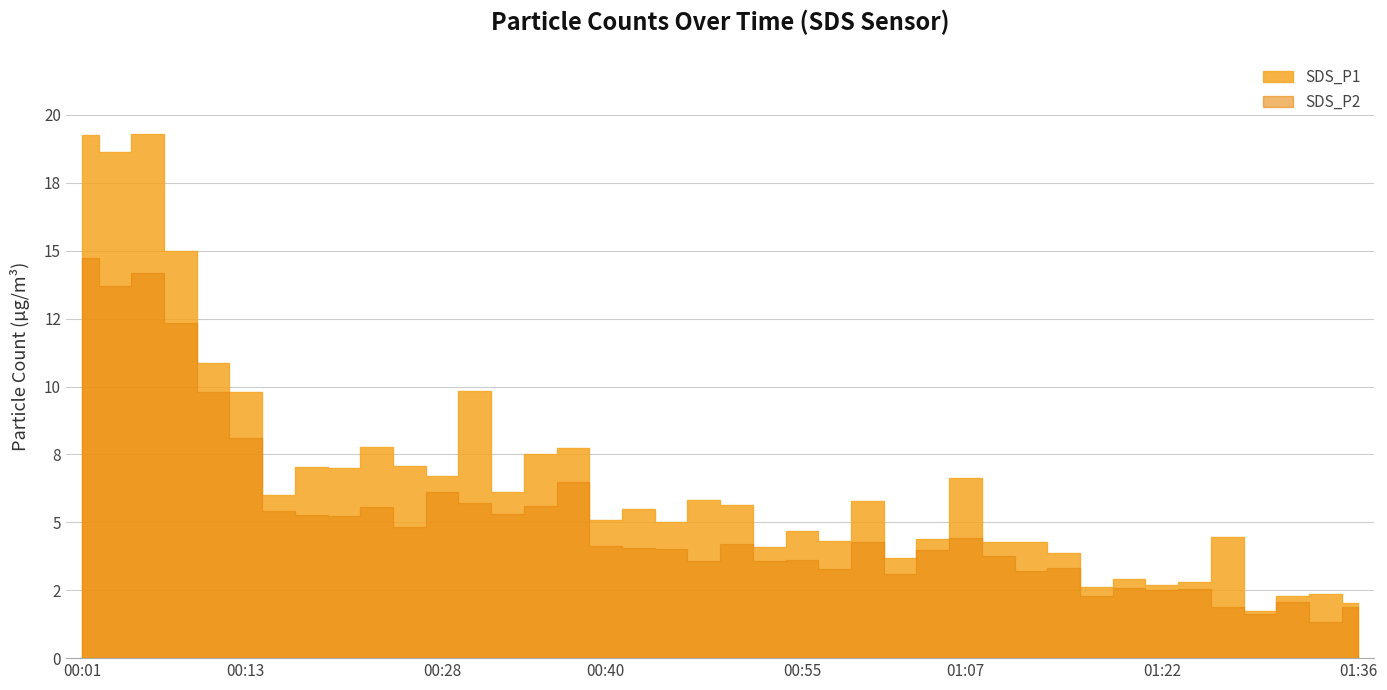

What is the average value of the SDS_P2 series?

5.1